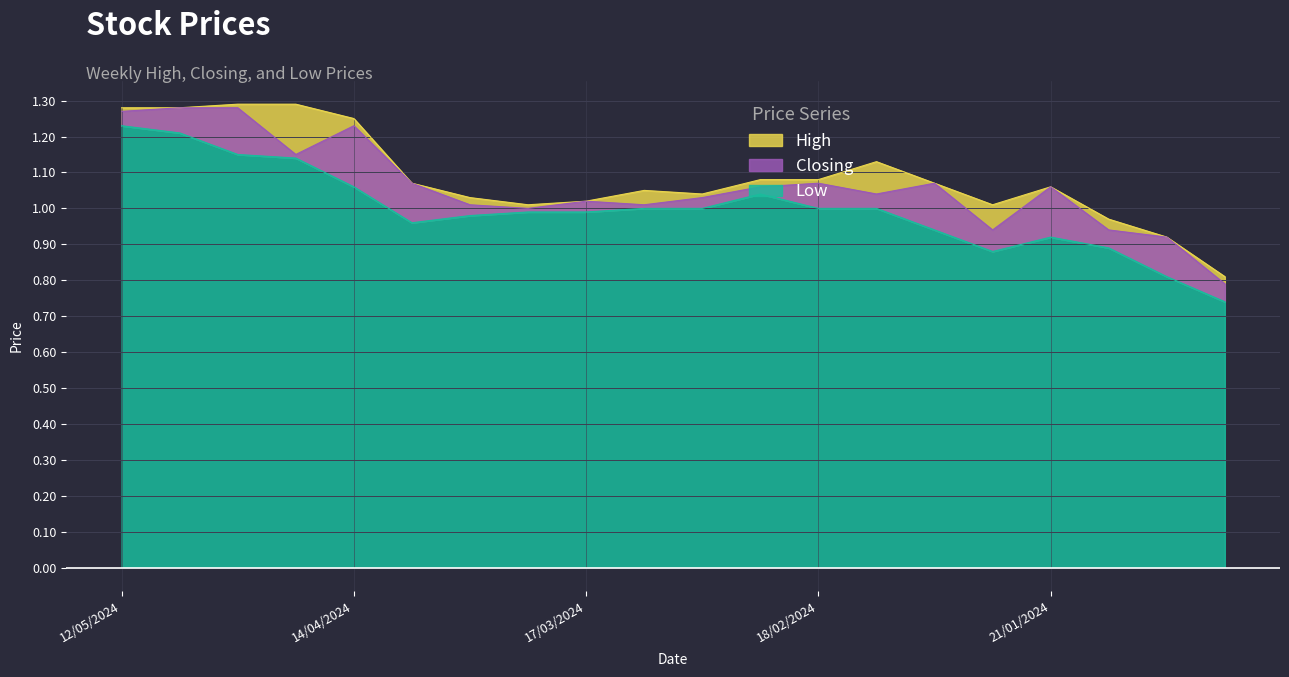

Reading right to left, extract all data points from this chart.

High: 0.8	0.9	1.0	1.1	1.0	1.1	1.1	1.1	1.1	1.0	1.1	1.0	1.0	1.0	1.1	1.2	1.3	1.3	1.3	1.3
Closing: 0.8	0.9	0.9	1.1	0.9	1.1	1.0	1.1	1.1	1.0	1.0	1.0	1.0	1.0	1.1	1.2	1.1	1.3	1.3	1.3
Low: 0.7	0.8	0.9	0.9	0.9	0.9	1.0	1.0	1.0	1.0	1.0	1.0	1.0	1.0	1.0	1.1	1.1	1.1	1.2	1.2